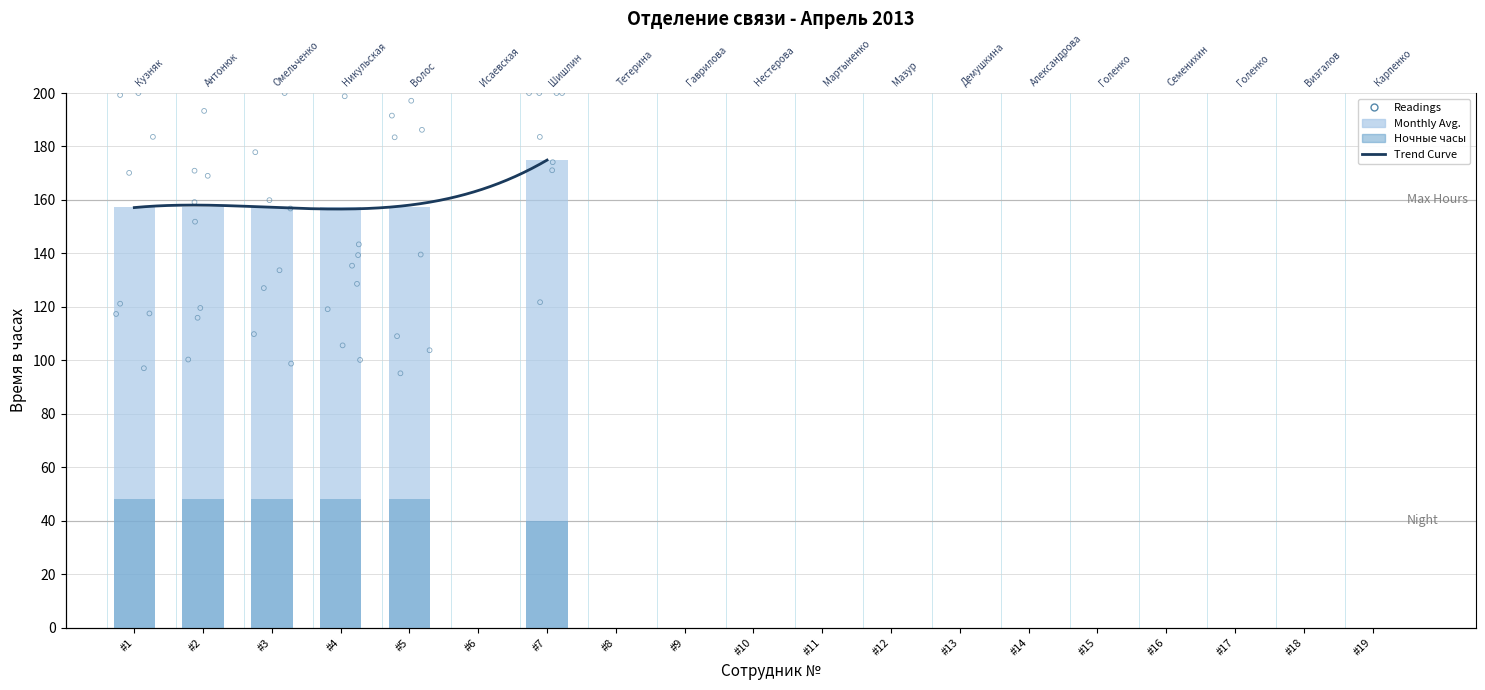

Which has a higher value, #2 or #8?

#2